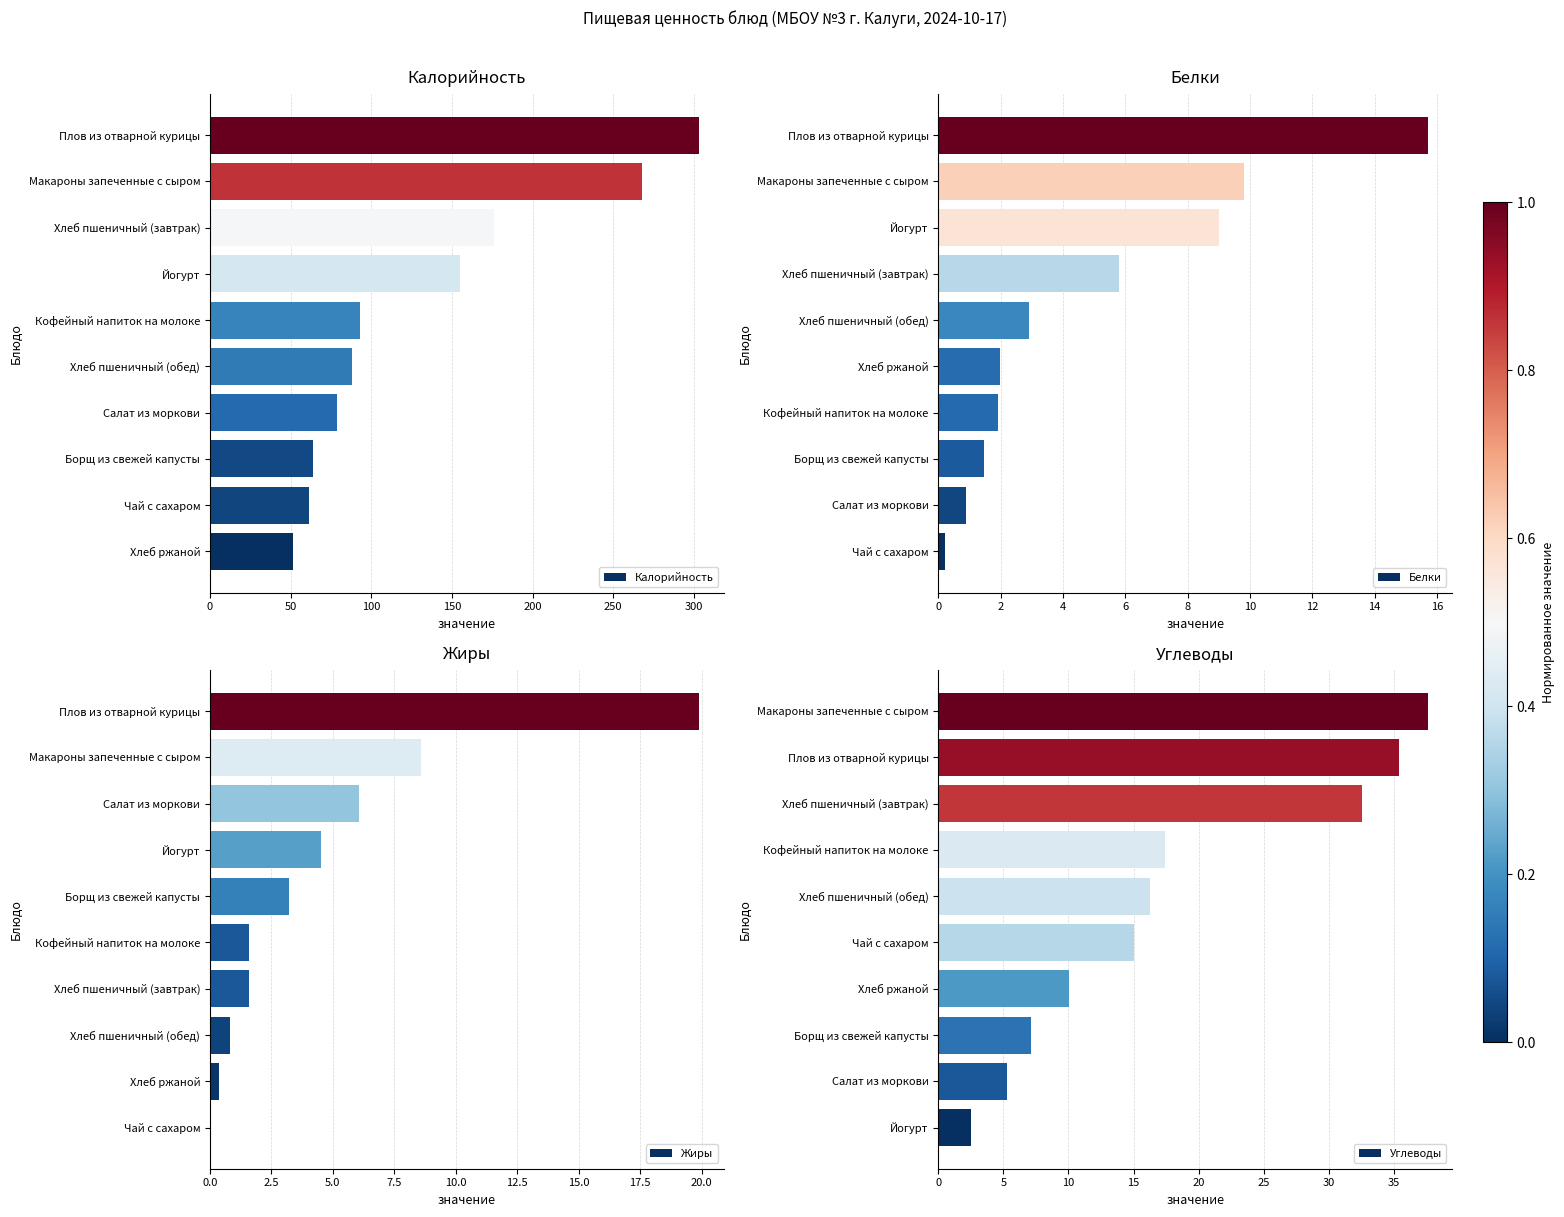

Are the bars grouped side by side (vs. stacked)?

Yes